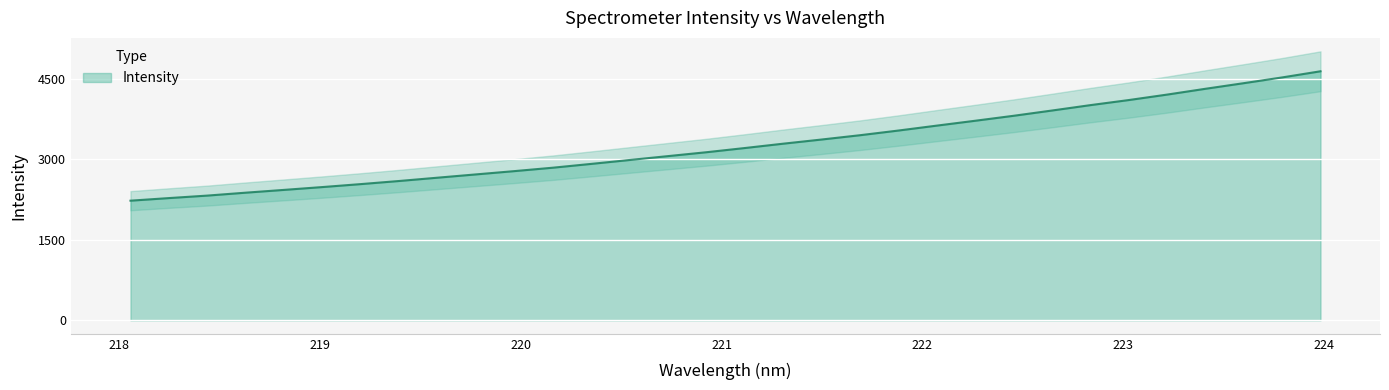

Reading left to right, transcribe all the data shown in this chart.

2229.7	2278.1	2324.5	2378.9	2430.9	2483.7	2538.9	2597.0	2658.6	2719.8	2780.9	2844.6	2915.5	2988.2	3060.5	3132.9	3211.2	3292.0	3369.6	3449.8	3536.9	3628.6	3719.1	3811.5	3909.6	4010.0	4104.6	4206.3	4314.5	4419.1	4526.0	4640.7